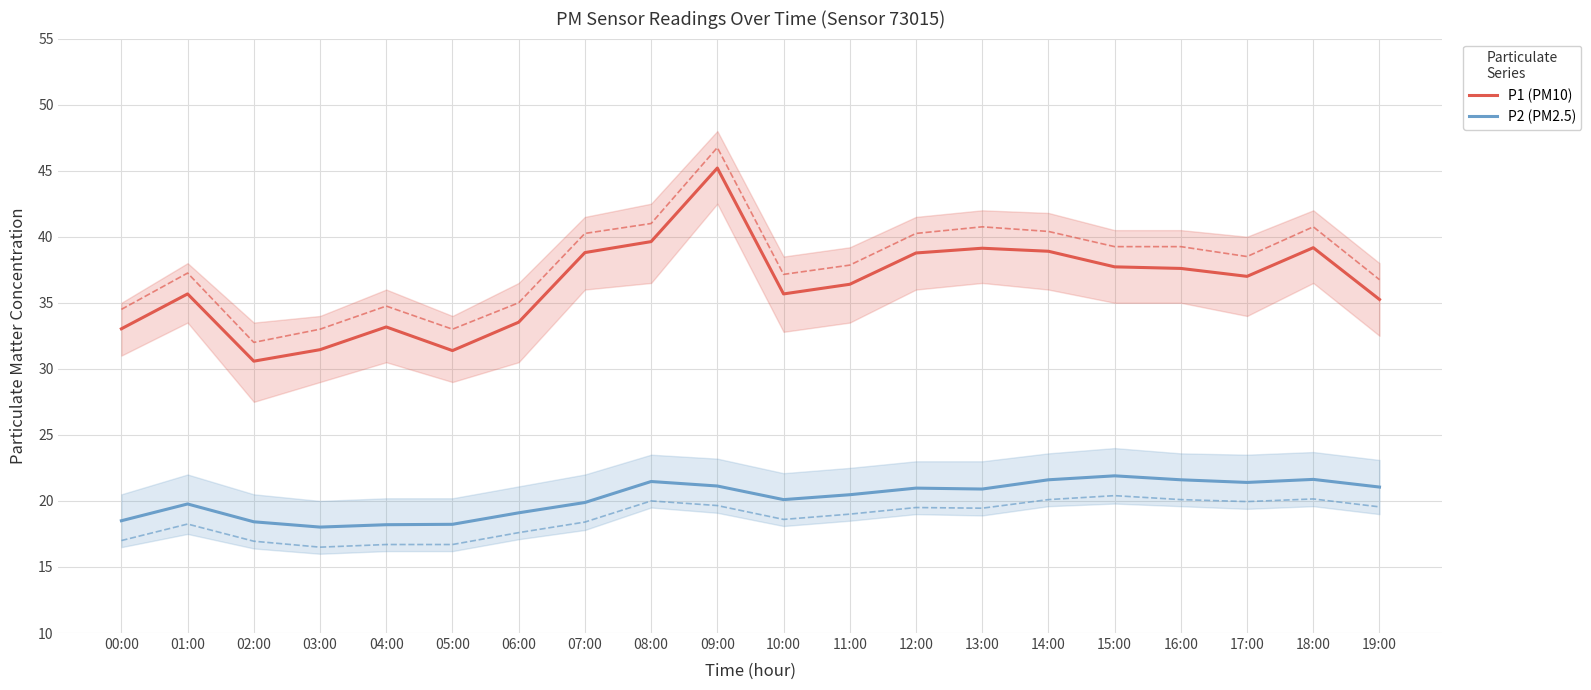

At which category does P2 (PM2.5) reach its first local valley?

03:00